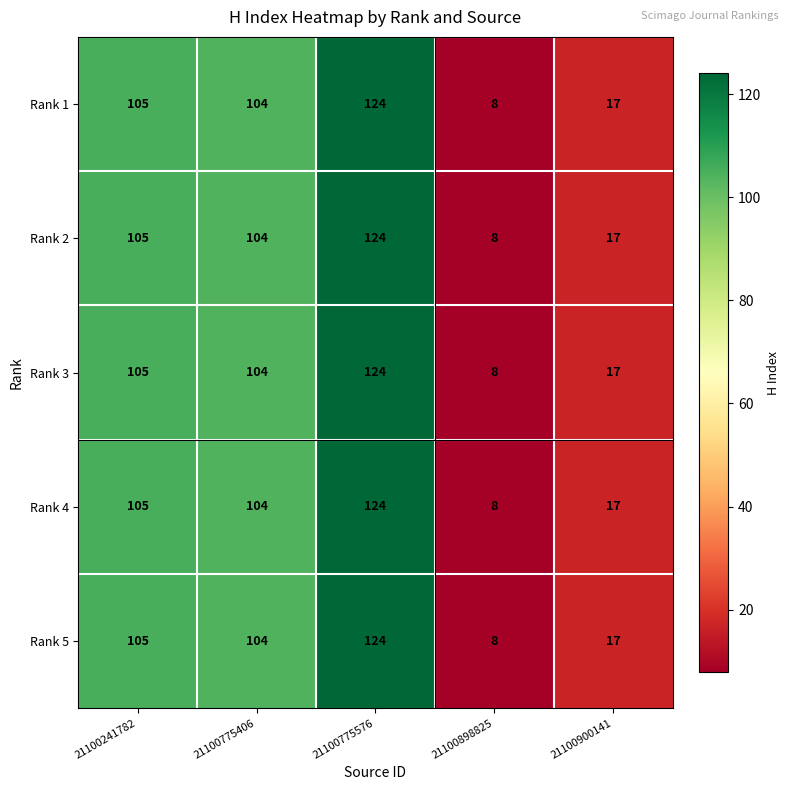

What is the average value of the Rank 2 series?

72